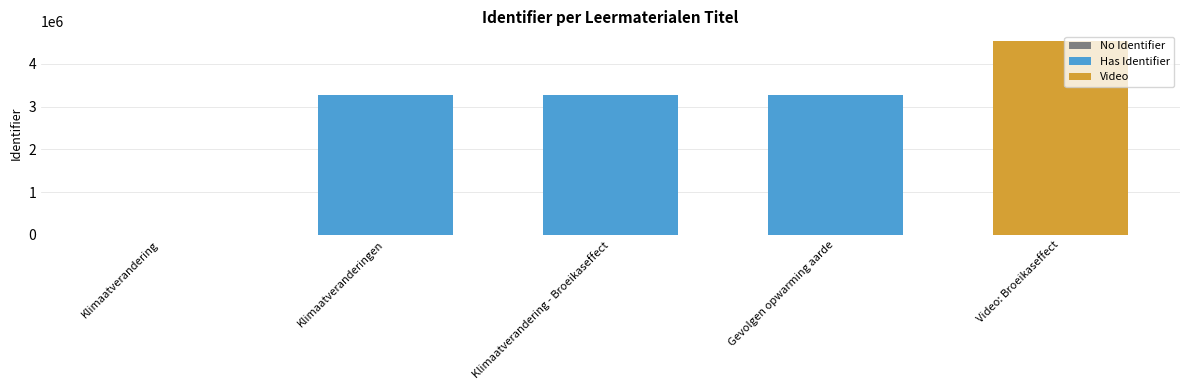

Which label corresponds to the largest value in the chart?

Video: Broeikaseffect